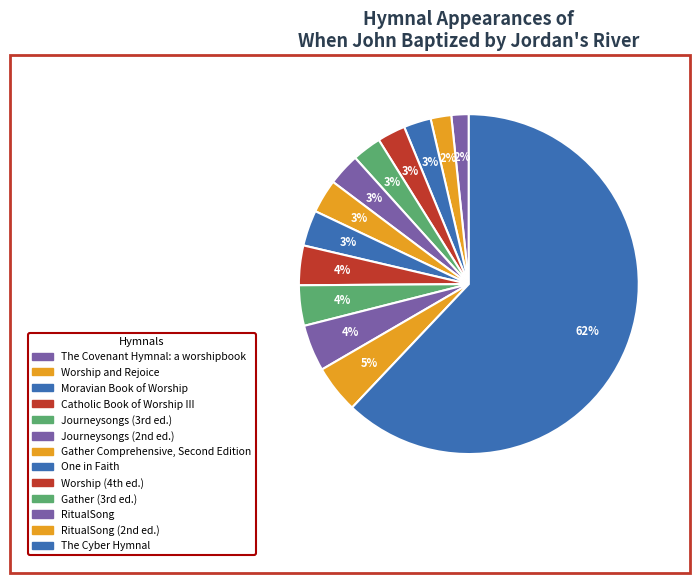

Count the number of slices in the pie.

13